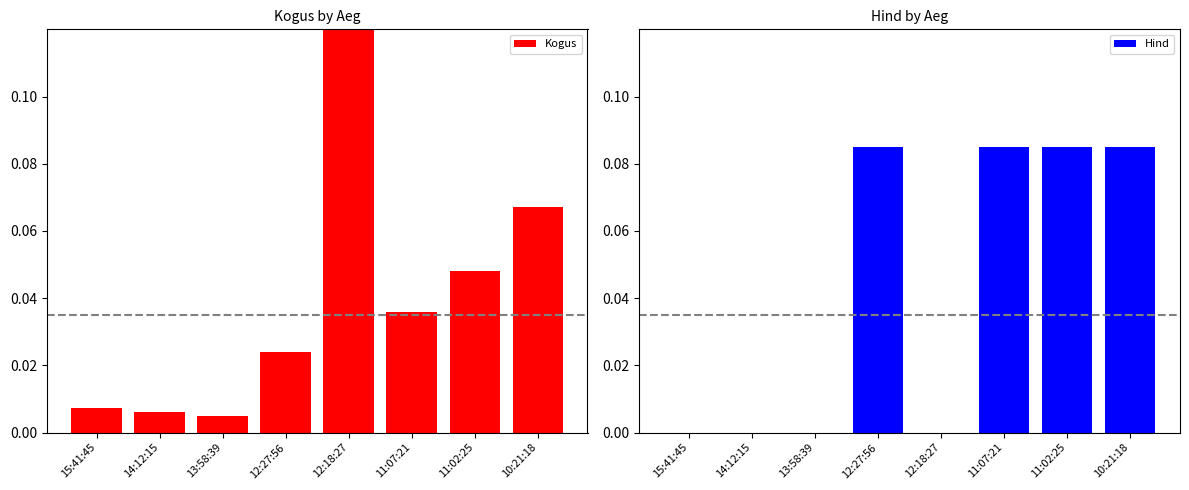

List the labels in order of Kogus value, smallest first.

13:58:39, 14:12:15, 15:41:45, 12:27:56, 11:07:21, 11:02:25, 10:21:18, 12:18:27